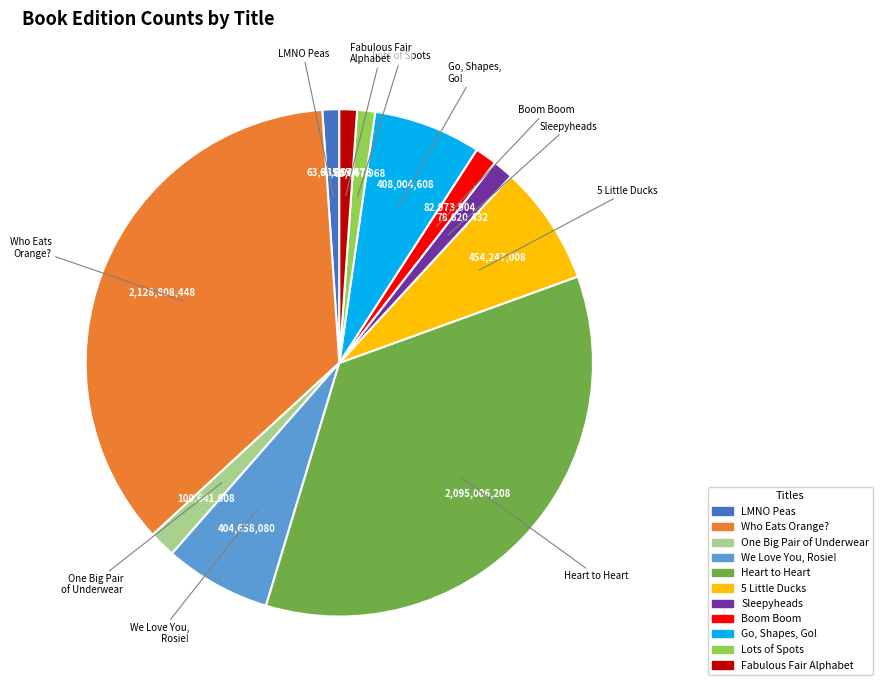

What is the largest slice in the pie chart?

Who Eats Orange?